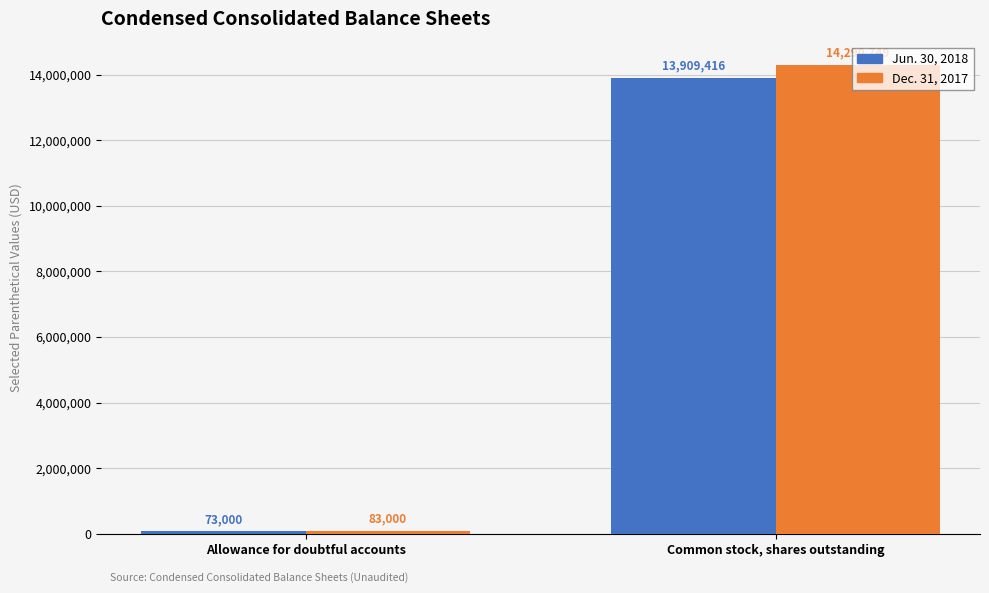

What position from the right is Common stock, shares outstanding?

1